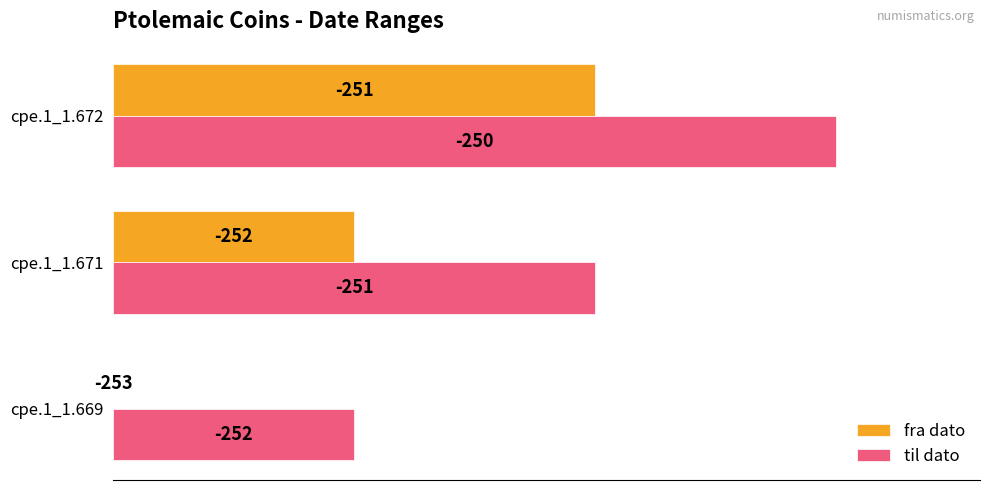

What are all the series names shown in the legend?

fra dato, til dato